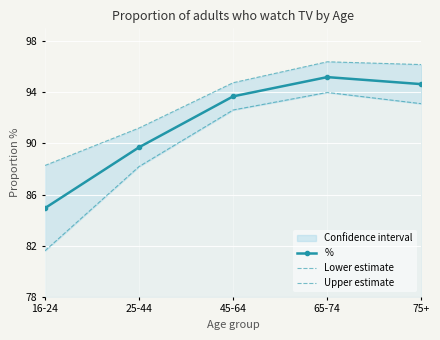

Reading right to left, list all the values displayed in this chart.

%: 75+=94.6	65-74=95.2	45-64=93.7	25-44=89.7	16-24=84.9
Lower estimate: 75+=93.1	65-74=94.0	45-64=92.6	25-44=88.2	16-24=81.6
Upper estimate: 75+=96.2	65-74=96.4	45-64=94.7	25-44=91.2	16-24=88.3